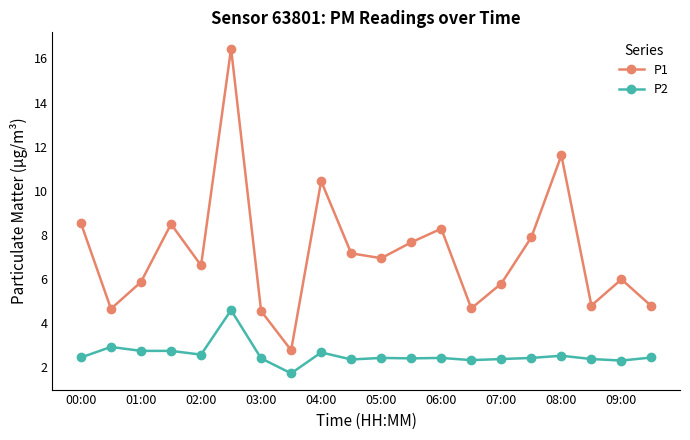

What is the difference between the maximum and minimum values in the P1 series?

13.7